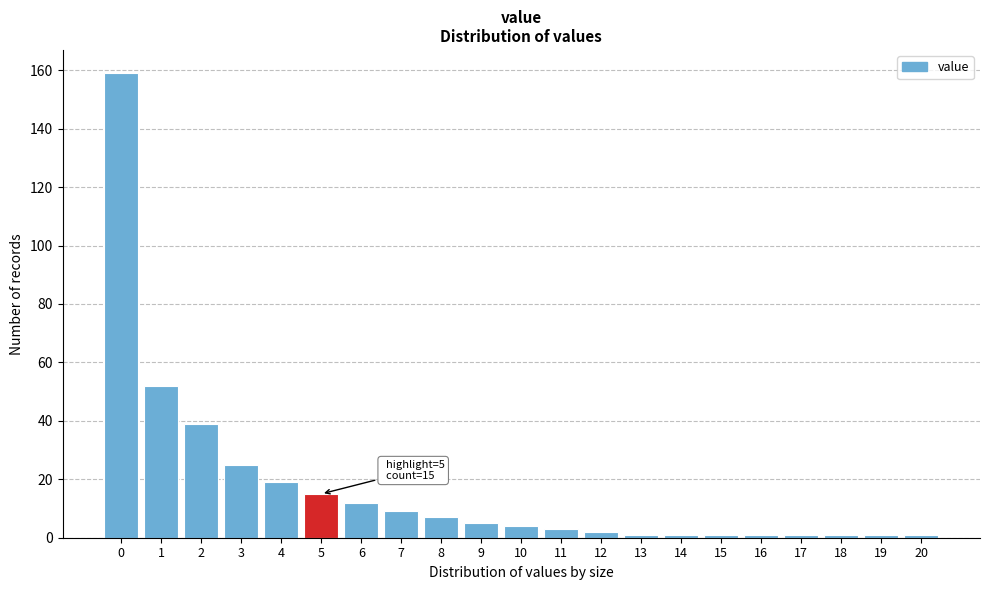

Over which range of the x-axis is the bar tallest?

-0.5 to 0.5